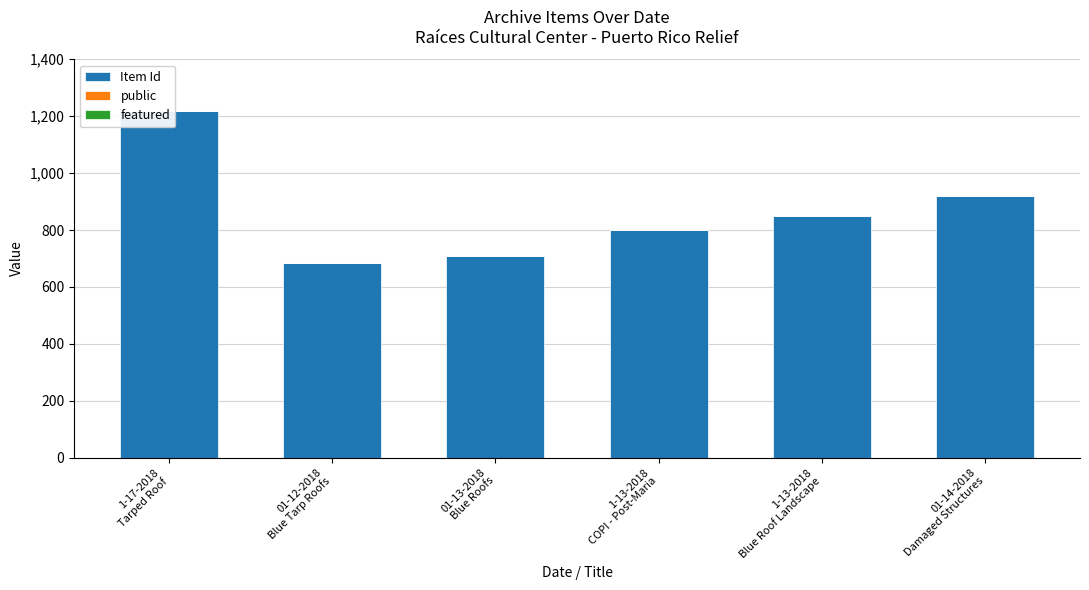

Reading left to right, what are all the values shown in this chart?

Item Id: 1-17-2018
Tarped Roof=1218	01-12-2018
Blue Tarp Roofs=684	01-13-2018
Blue Roofs=709	1-13-2018
COPI - Post-Maria=799	1-13-2018
Blue Roof Landscape=848	01-14-2018
Damaged Structures=919
public: 1-17-2018
Tarped Roof=1	01-12-2018
Blue Tarp Roofs=1	01-13-2018
Blue Roofs=1	1-13-2018
COPI - Post-Maria=1	1-13-2018
Blue Roof Landscape=1	01-14-2018
Damaged Structures=1
featured: 1-17-2018
Tarped Roof=0	01-12-2018
Blue Tarp Roofs=0	01-13-2018
Blue Roofs=0	1-13-2018
COPI - Post-Maria=0	1-13-2018
Blue Roof Landscape=0	01-14-2018
Damaged Structures=0